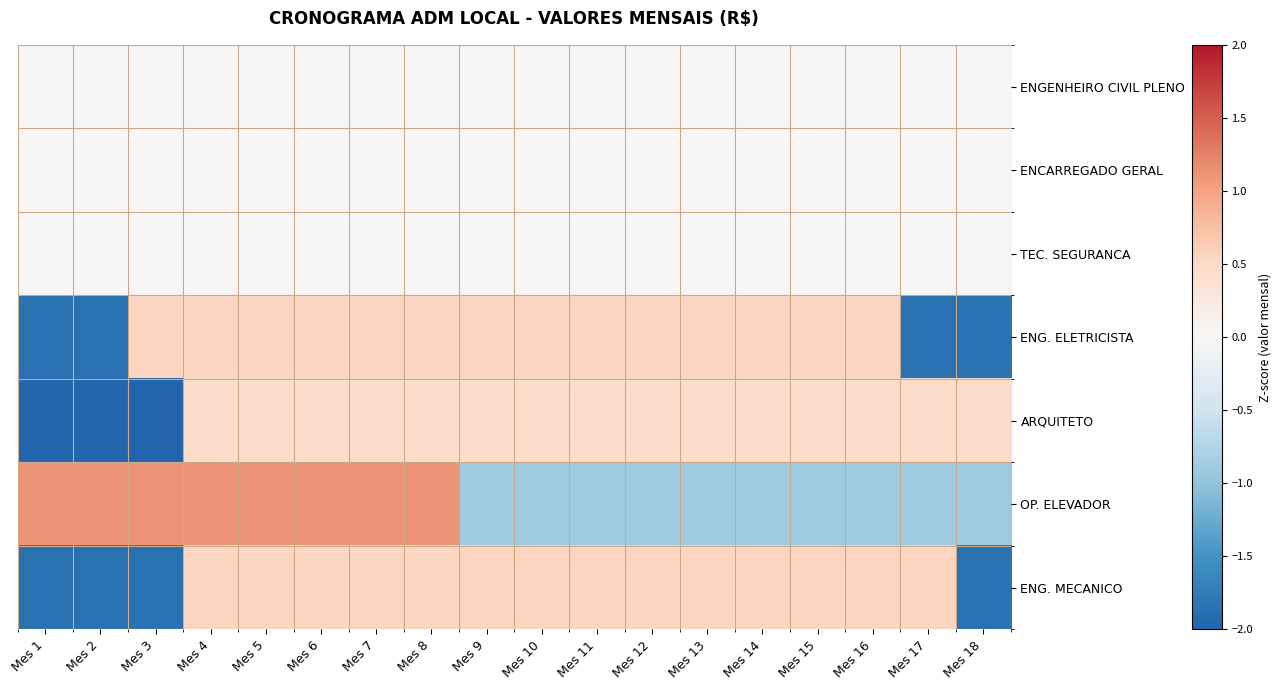

Which category has the highest value across all series?

Mes 1